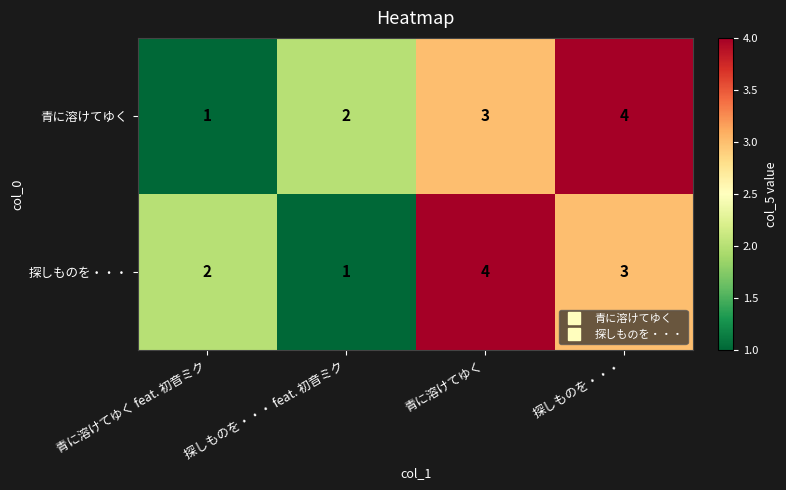

At which label does 探しものを・・・ reach its peak?

青に溶けてゆく